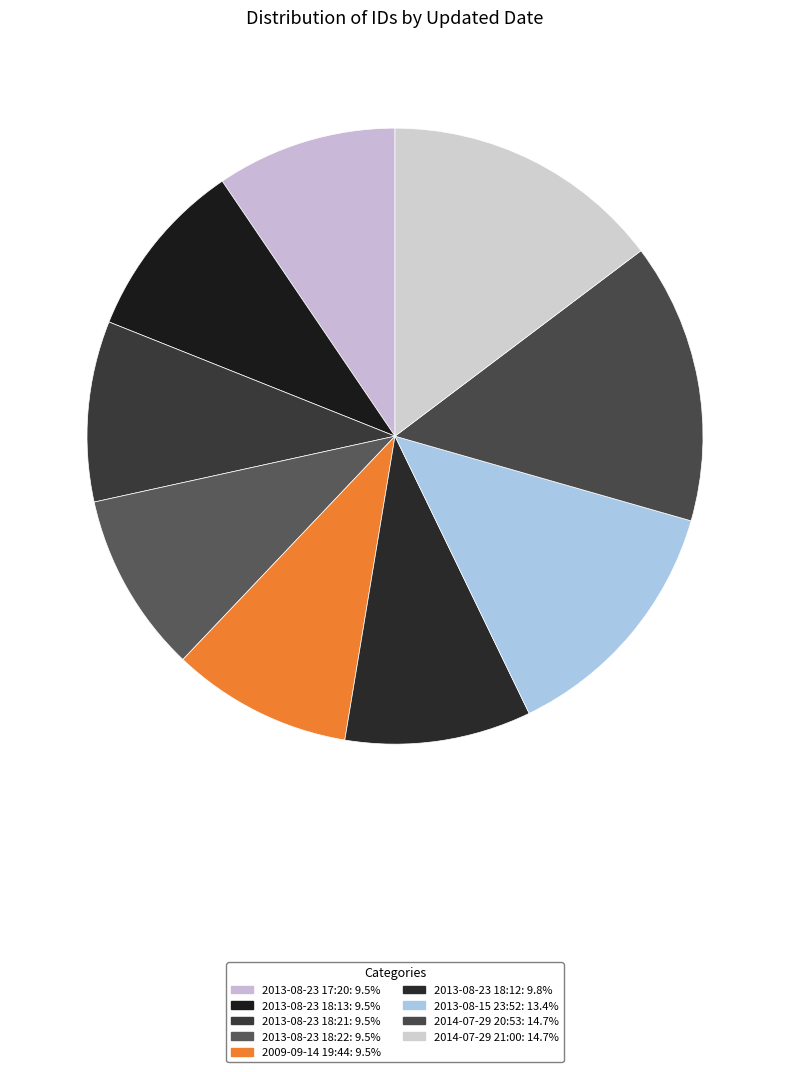

What is the change in value from 2013-08-23 18:21 to 2014-07-29 21:00?

+8671